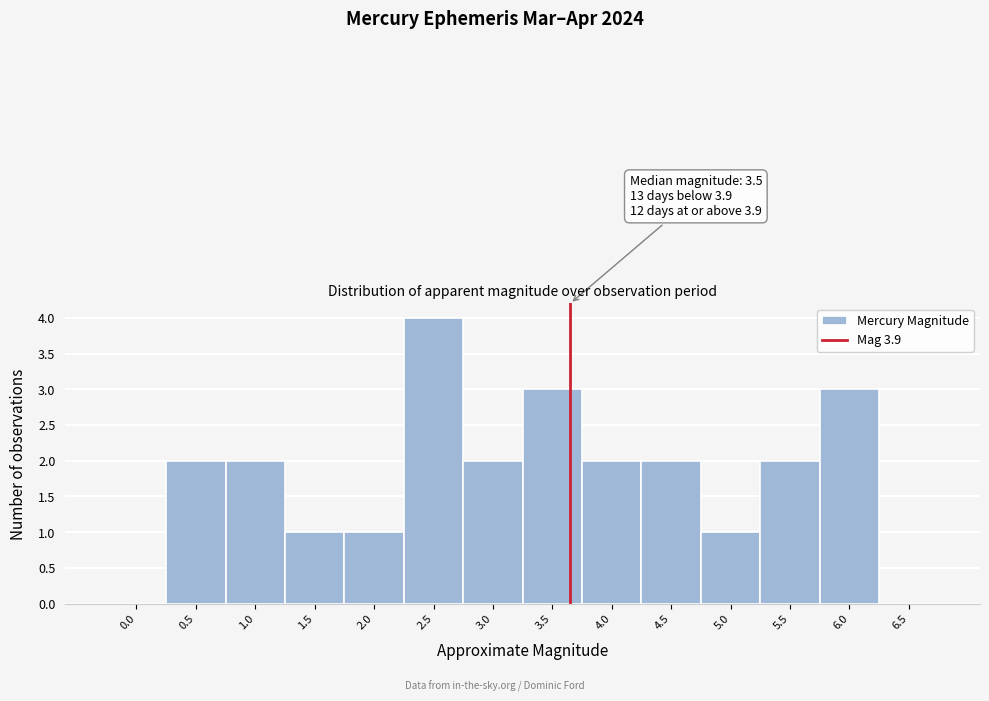

Reading left to right, transcribe all the data shown in this chart.

0.0=0	0.5=2	1.0=2	1.5=1	2.0=1	2.5=4	3.0=2	3.5=3	4.0=2	4.5=2	5.0=1	5.5=2	6.0=3	6.5=0